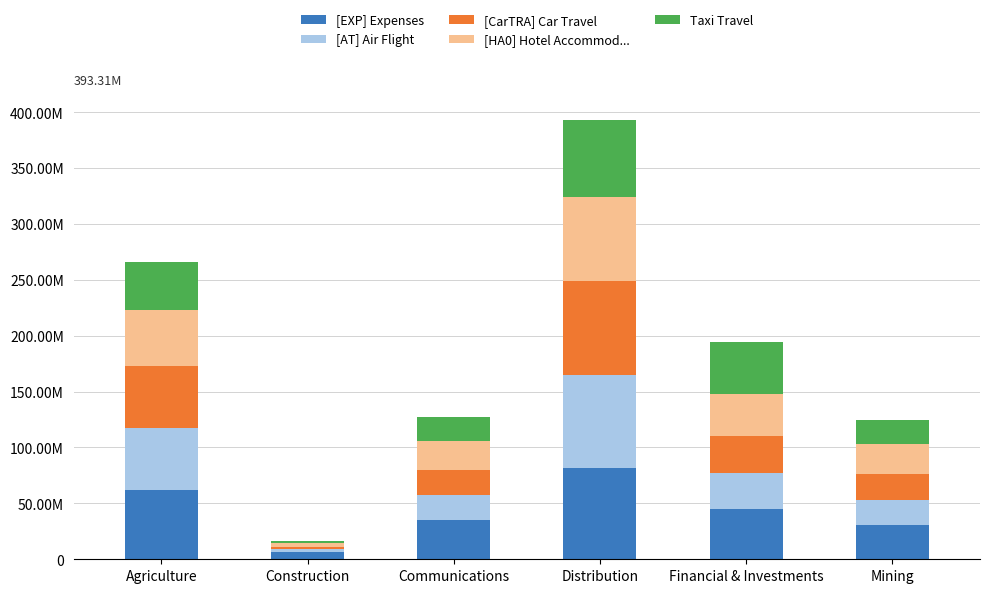

Are the bars horizontal?

No